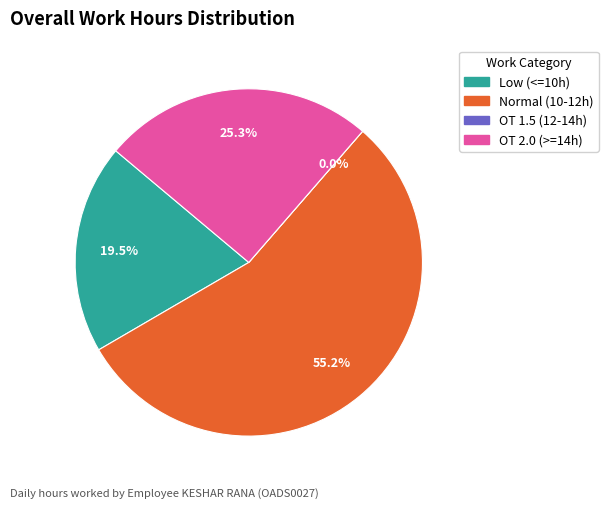

Is 29-Wed the majority of the pie?

No